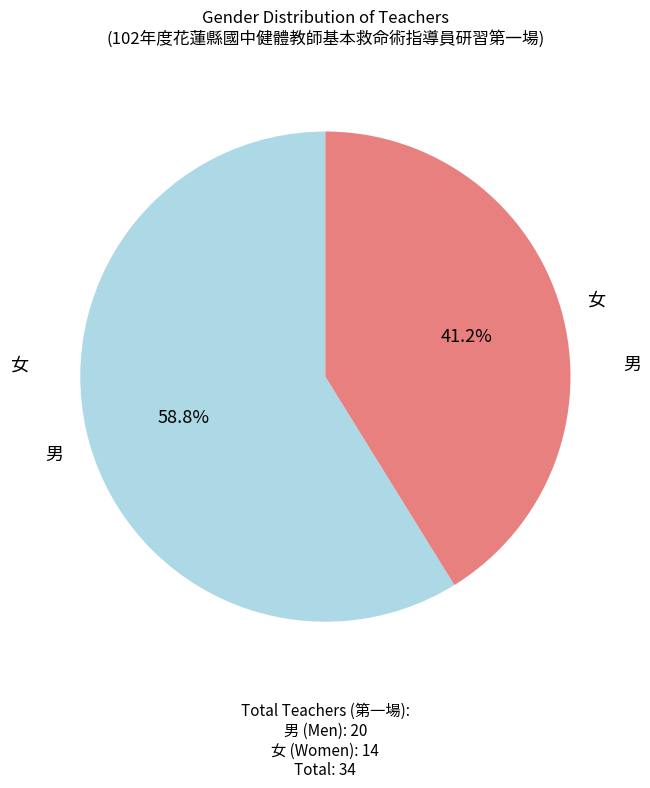

Is there a majority slice in this chart?

Yes